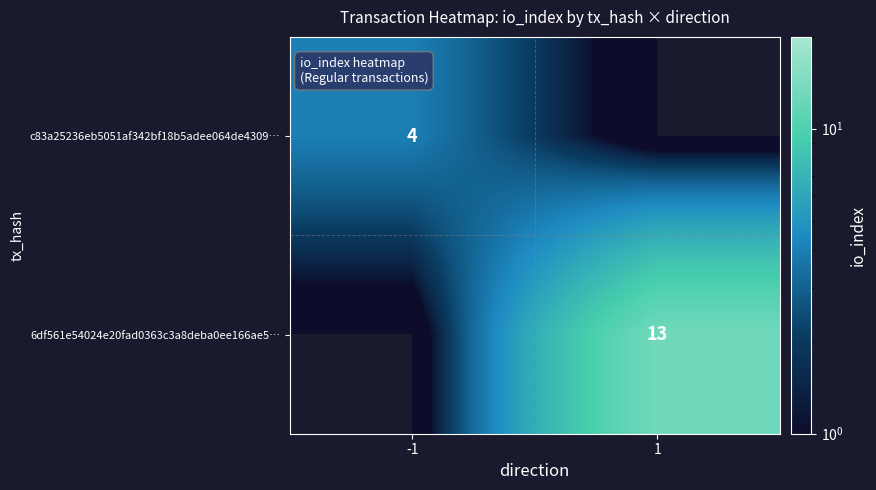

At how many categories does at least one series exceed 7?

1